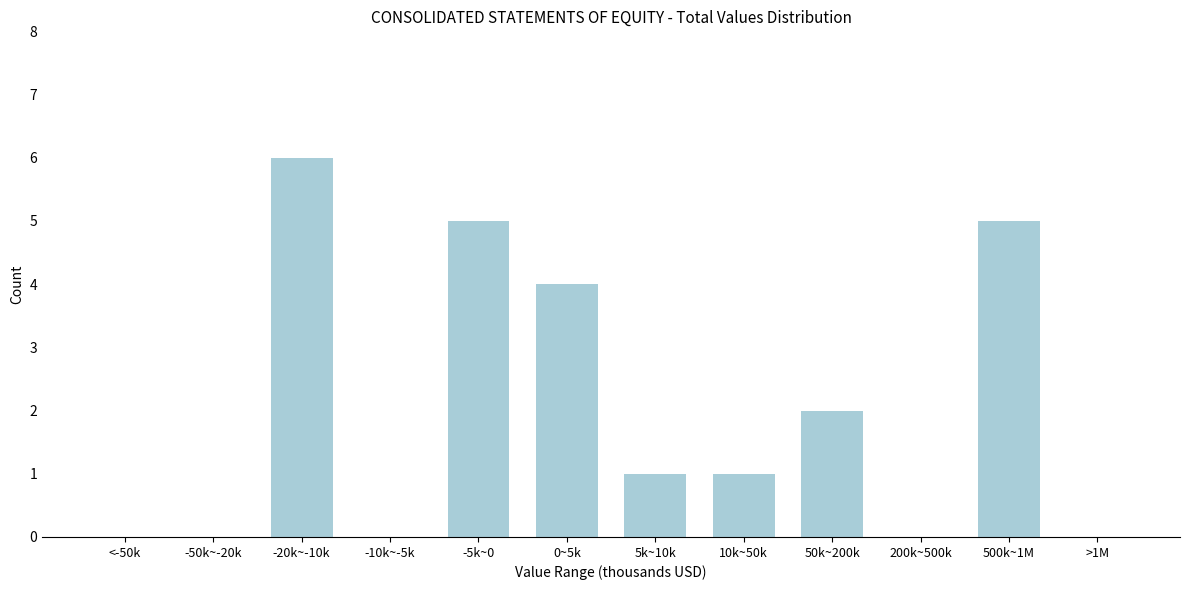

Reading left to right, extract all data points from this chart.

<-50k=0	-50k~-20k=0	-20k~-10k=6	-10k~-5k=0	-5k~0=5	0~5k=4	5k~10k=1	10k~50k=1	50k~200k=2	200k~500k=0	500k~1M=5	>1M=0